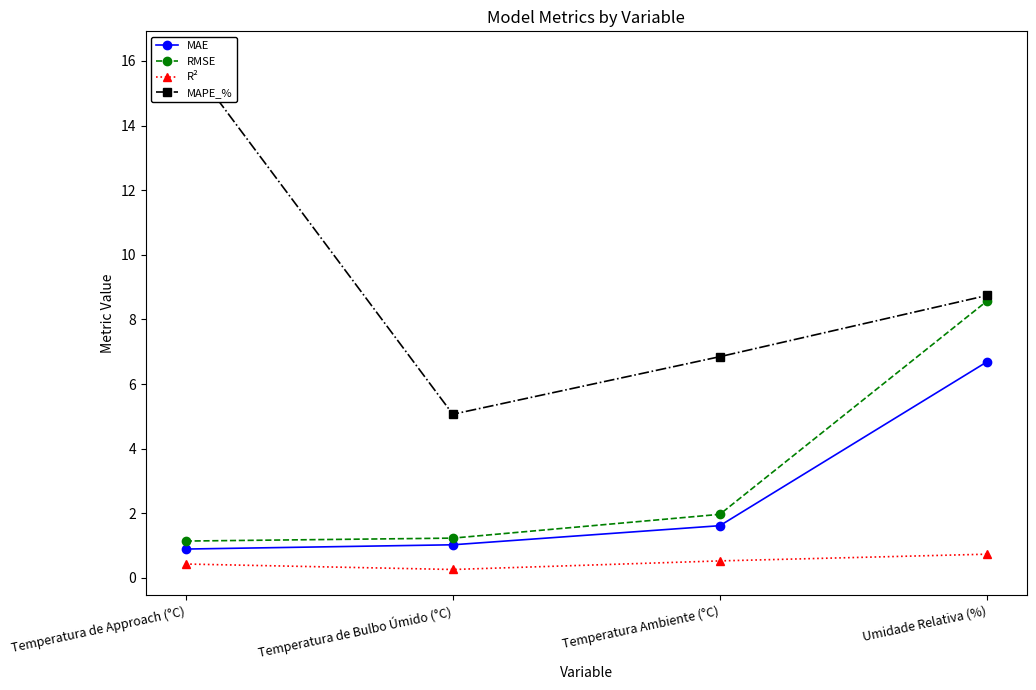

What position from the left is Temperatura Ambiente (°C)?

3